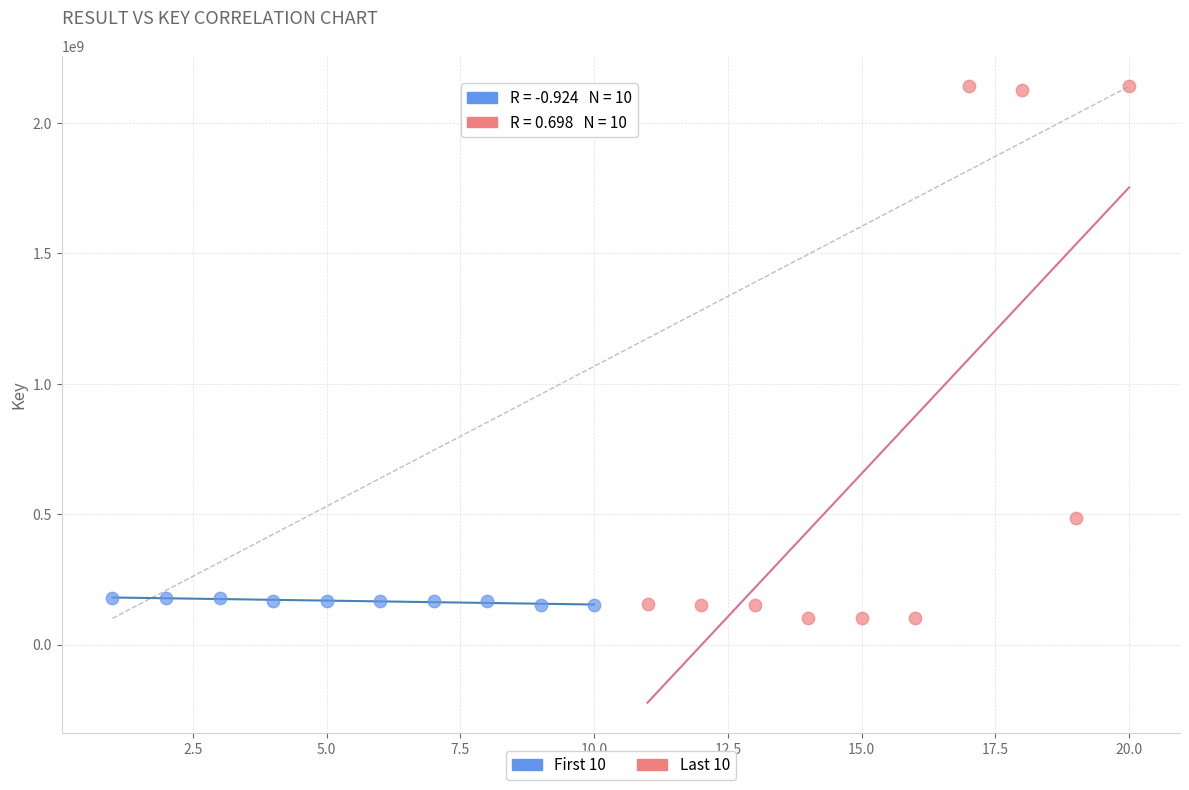

Which series has the widest spread of Y values?

Last 10